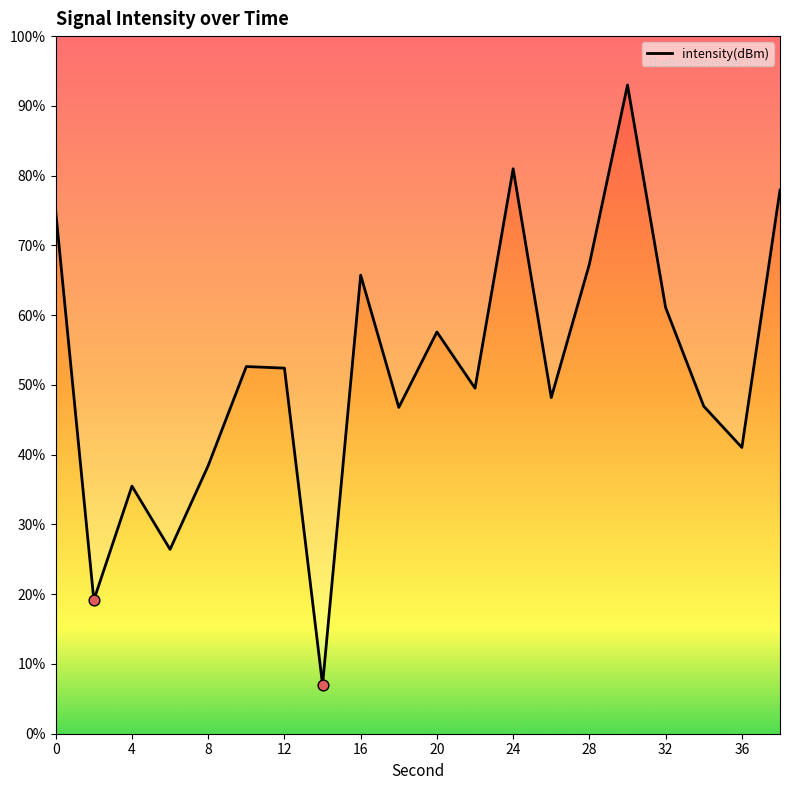

What is the change in value from 12 to 19?

-0.9